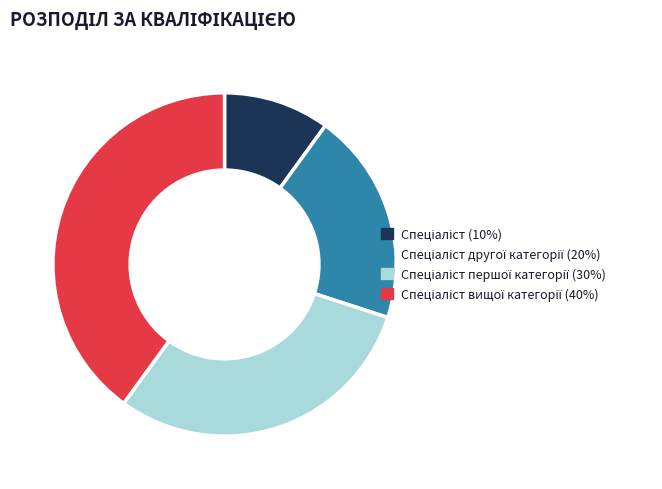

Is there any slice that represents more than half of the pie?

No